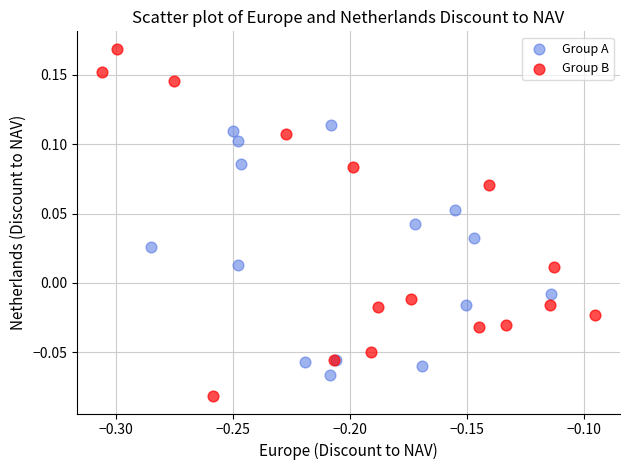

Which series contains the lowest Y value?

Group B